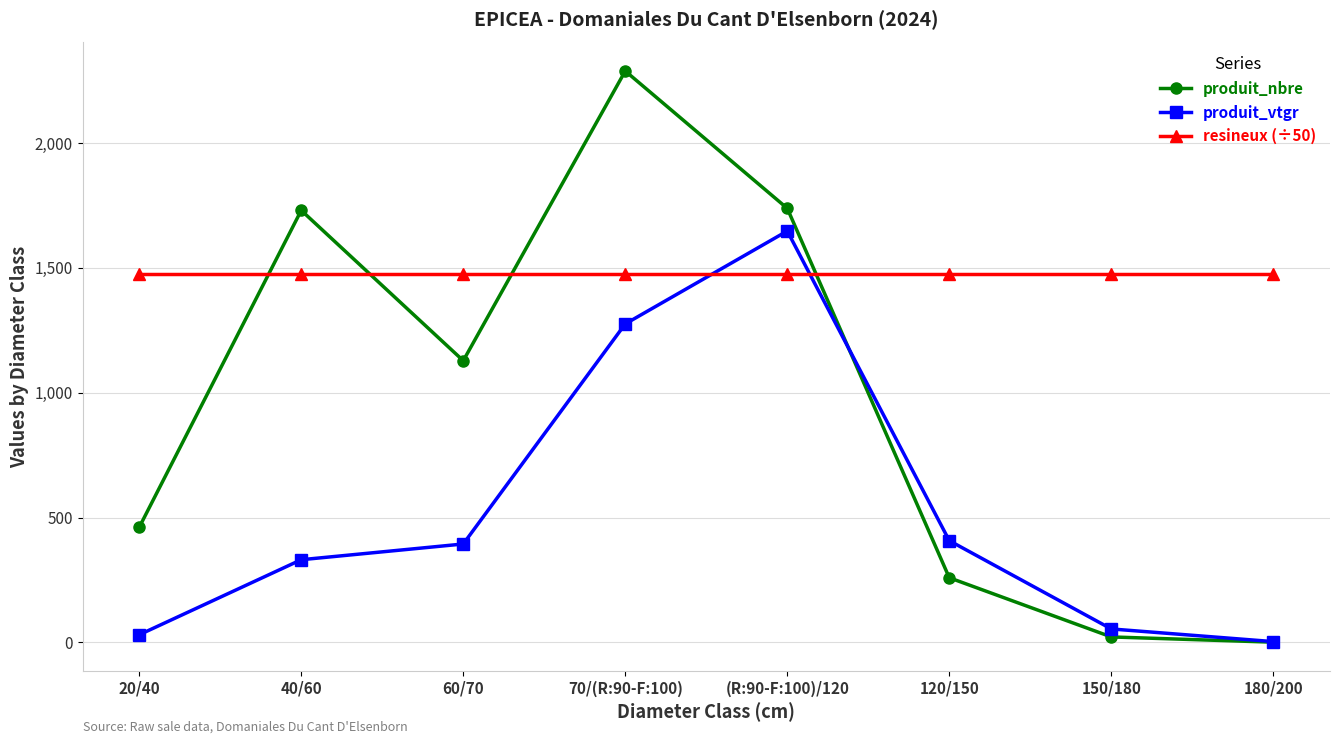

Which series ends up on top after the final intersection of resineux (÷50) and produit_vtgr?

resineux (÷50)